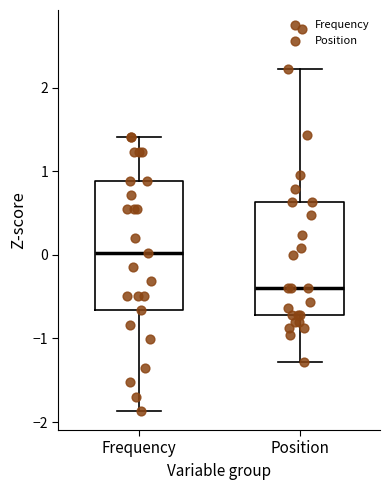

Reading left to right, read every box against the y-axis: the position of its median line, the range the box covers, and the ends of its whiskers. The values are not printed on the chart, so give them approximately, as read against the axis.

Frequency: median 0.0, box -0.7 to 0.9, whiskers -1.9 to 1.4
Position: median -0.4, box -0.7 to 0.6, whiskers -1.3 to 2.2